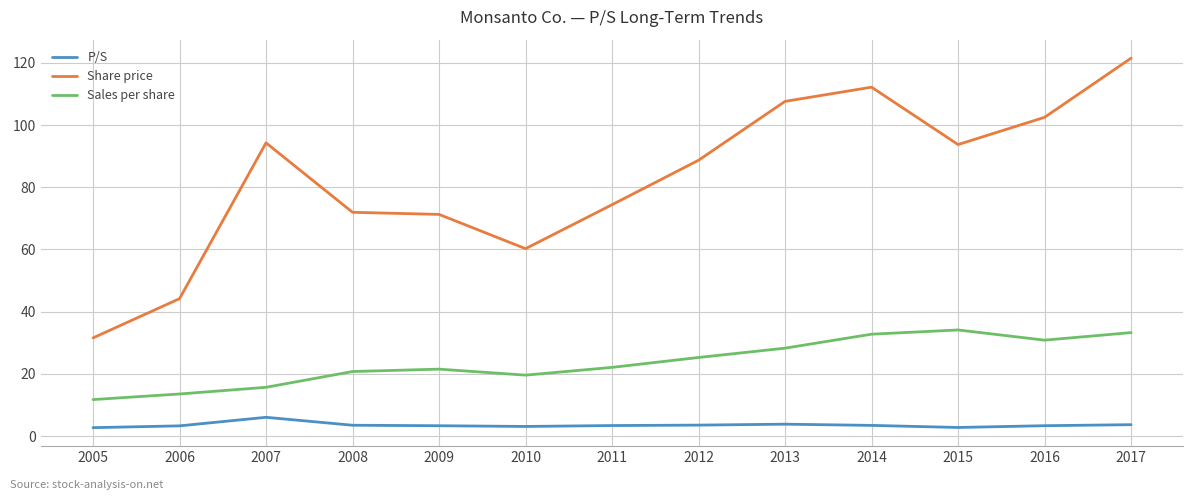

What is the total value across all series at 2011?

99.8